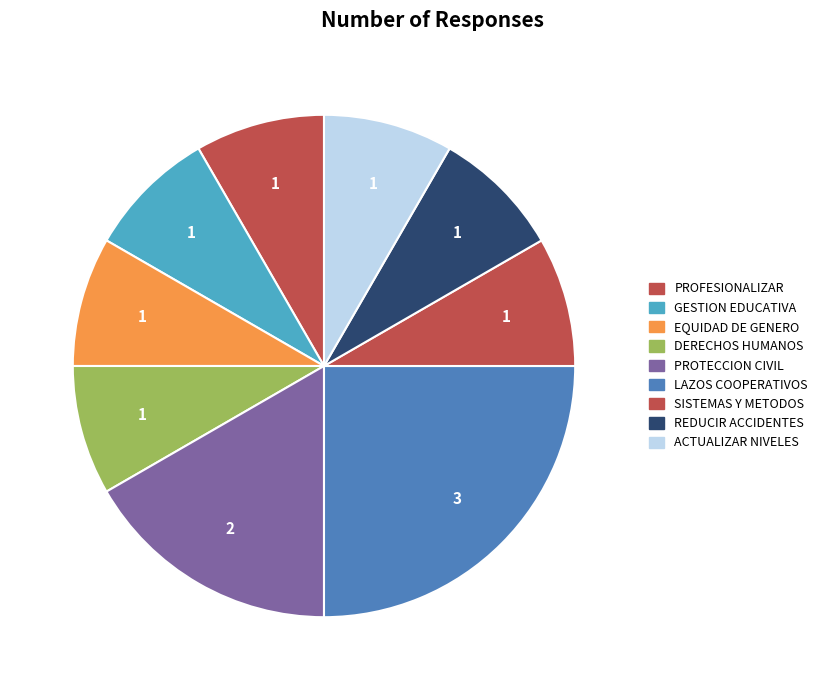

Is there any slice that represents more than half of the pie?

No